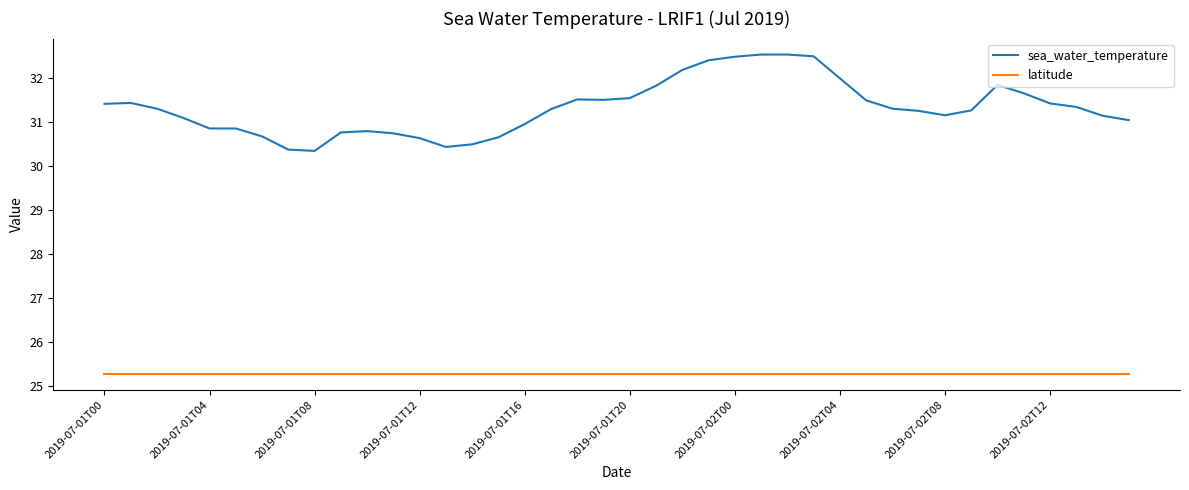

How many lines are shown in the chart?

2